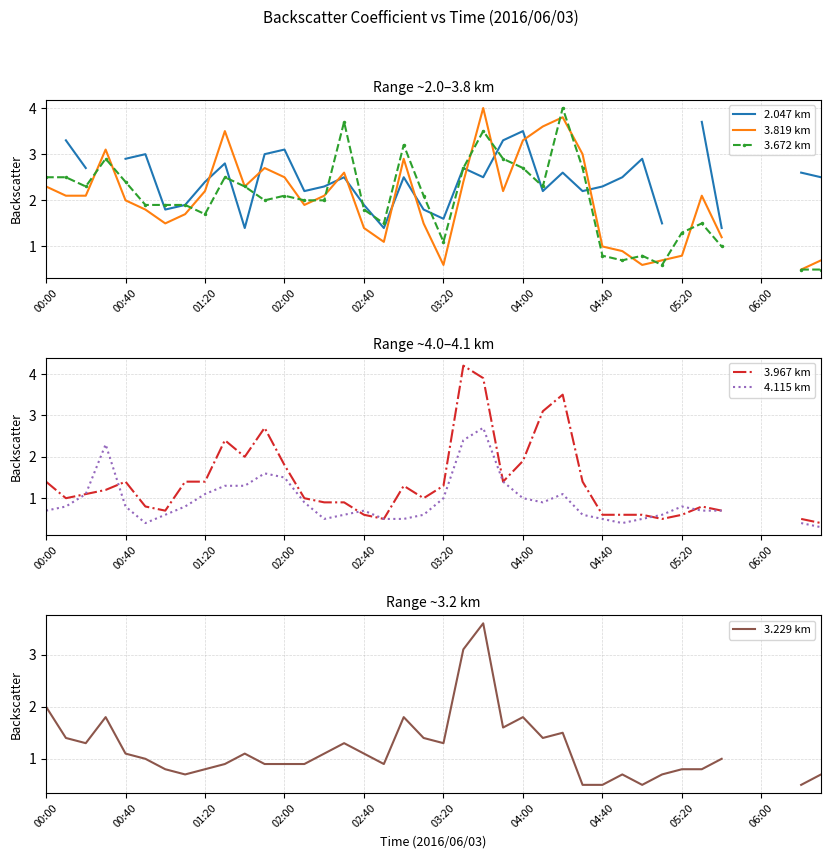

How many distinct data groups are displayed?

6